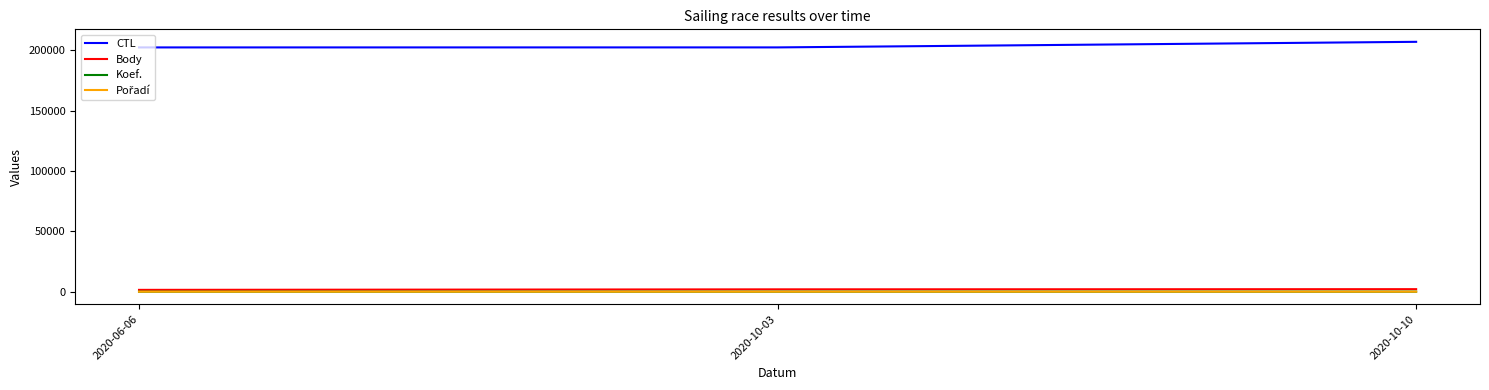

What is the difference between the highest and lowest values at 2020-10-10?

207036